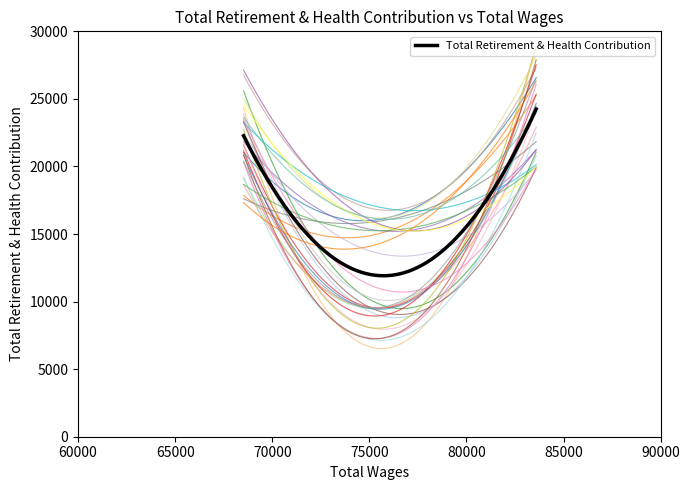

How many data points are less than 22269?

1